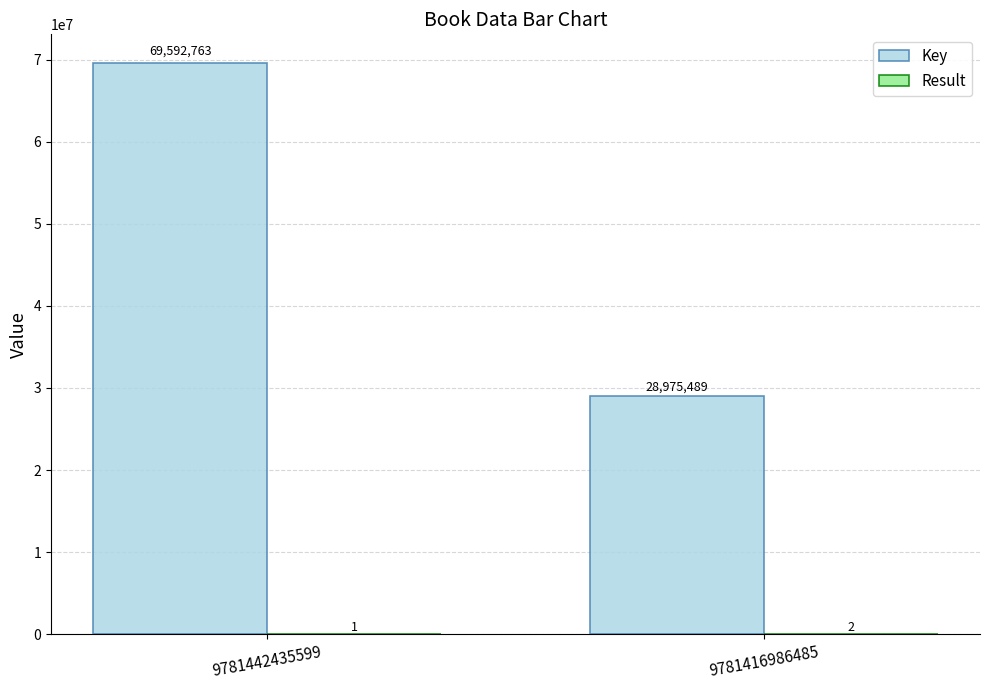

Which series has the largest total across all categories?

Key